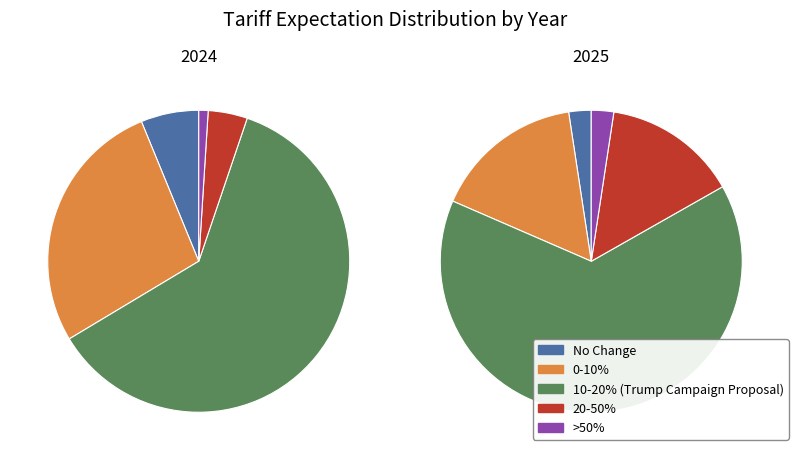

What percentage is the 2025 slice, to the nearest percent?

71%